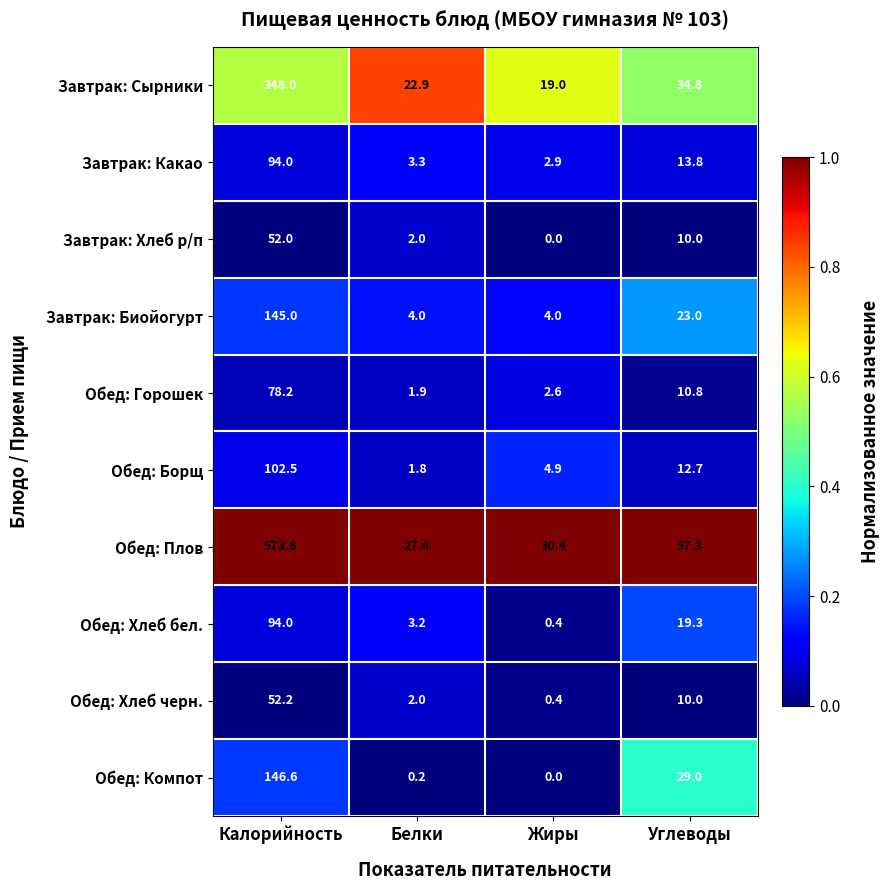

Read the Обед: Плов value at Углеводы.

57.3